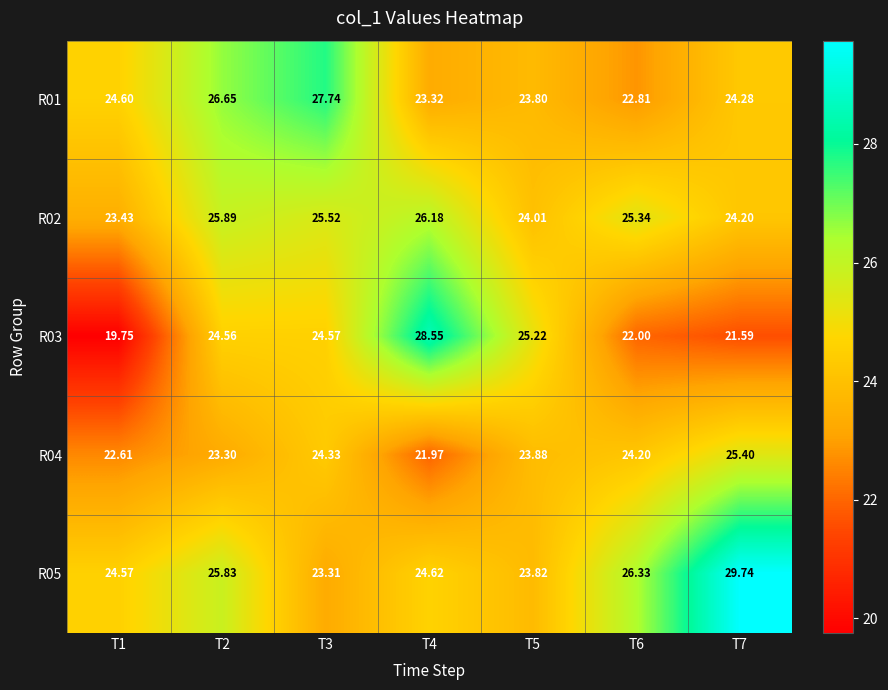

What is the difference between the highest and lowest values at T3?

4.4